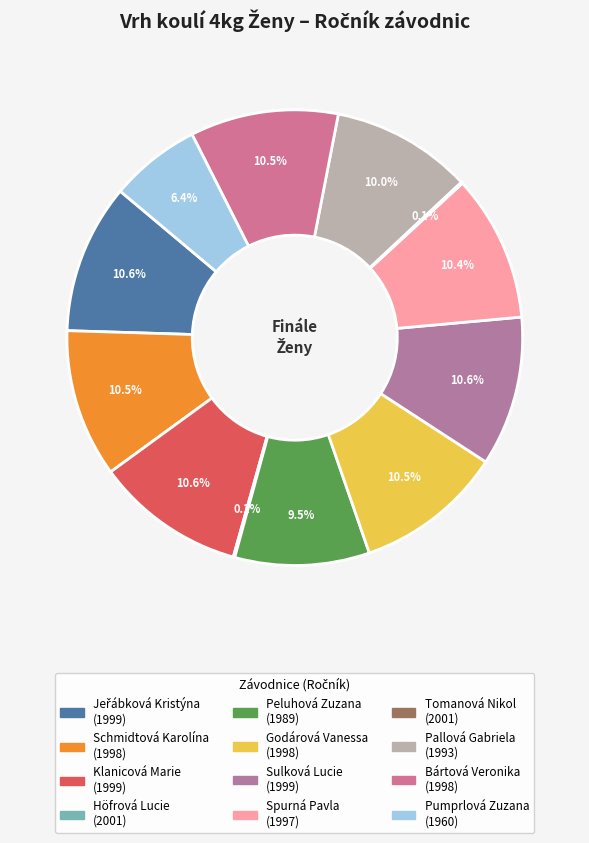

Is there a majority slice in this chart?

No